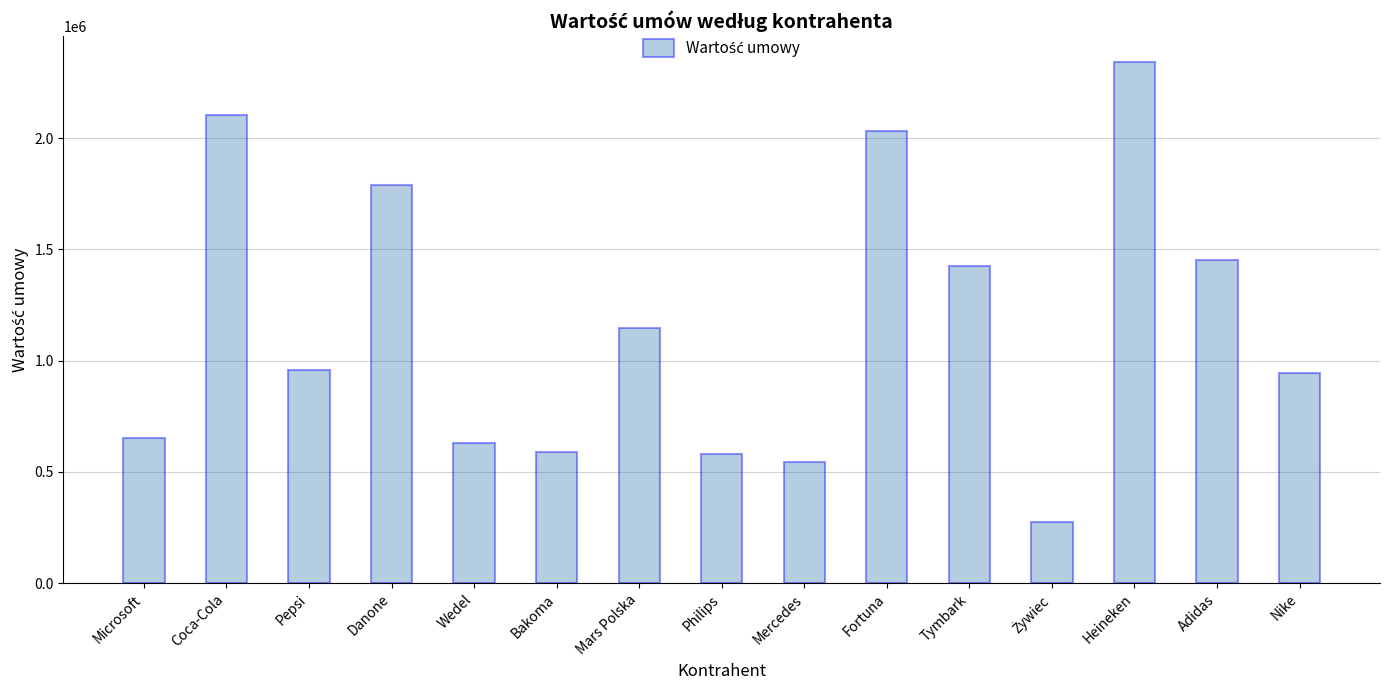

Count the number of categories in the chart.

15